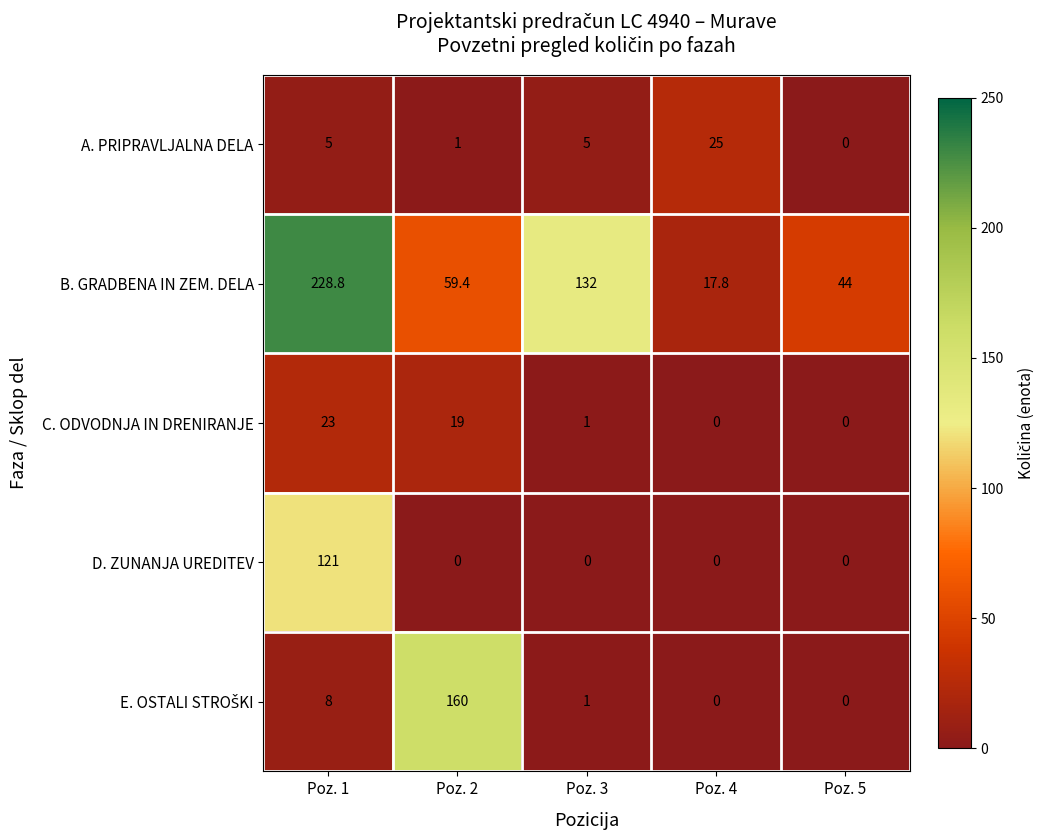

At which label does D. ZUNANJA UREDITEV reach its peak?

Poz. 1